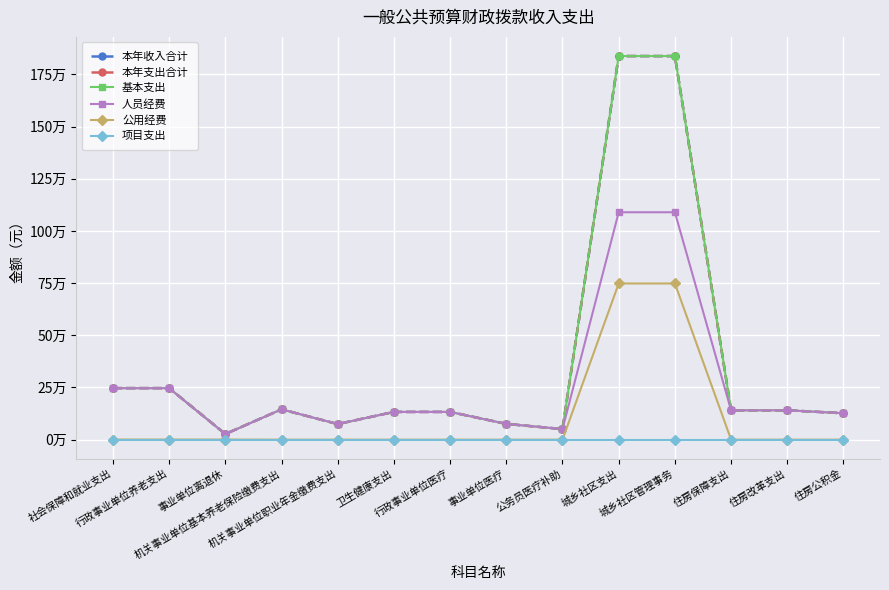

Which series changed the most between 社会保障和就业支出 and 城乡社区管理事务?

本年收入合计